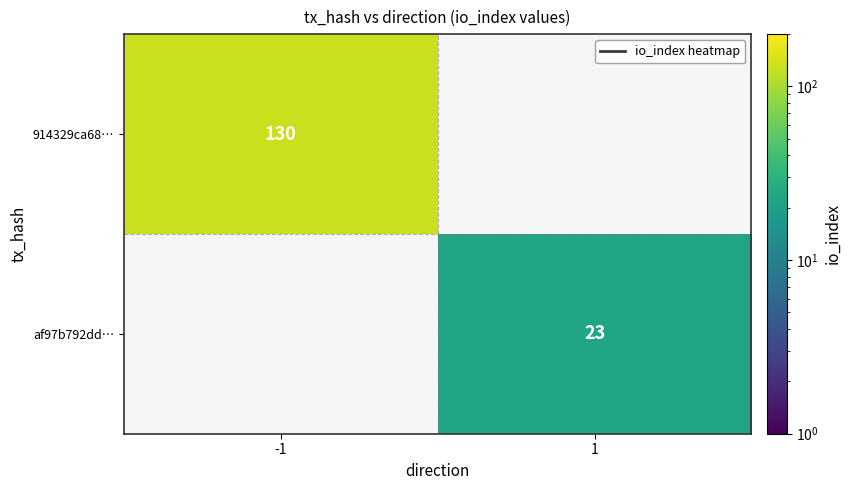

The af97b792dd… series shows 31 at 1. True or false?

False